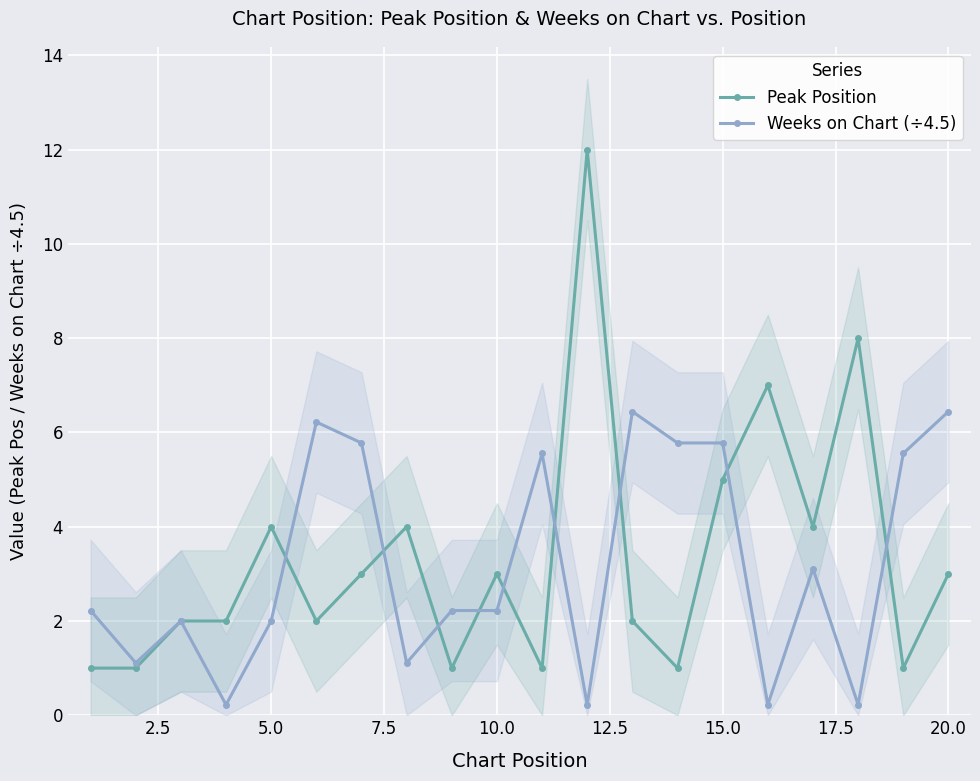

What is the maximum value for Weeks on Chart (÷4.5)?

6.4